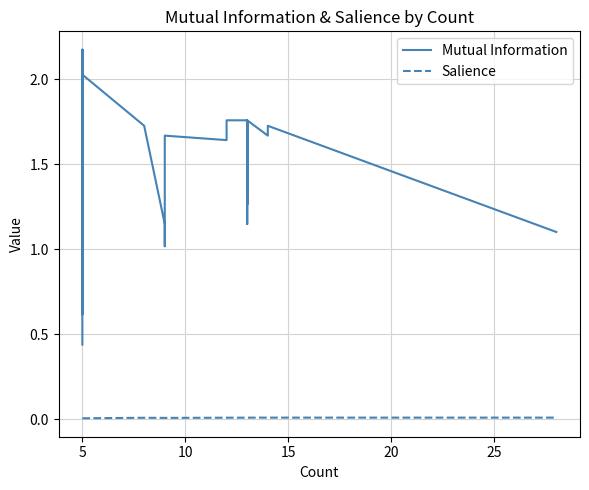

Rank the series by their maximum value, from lowest to highest.

Salience, Mutual Information